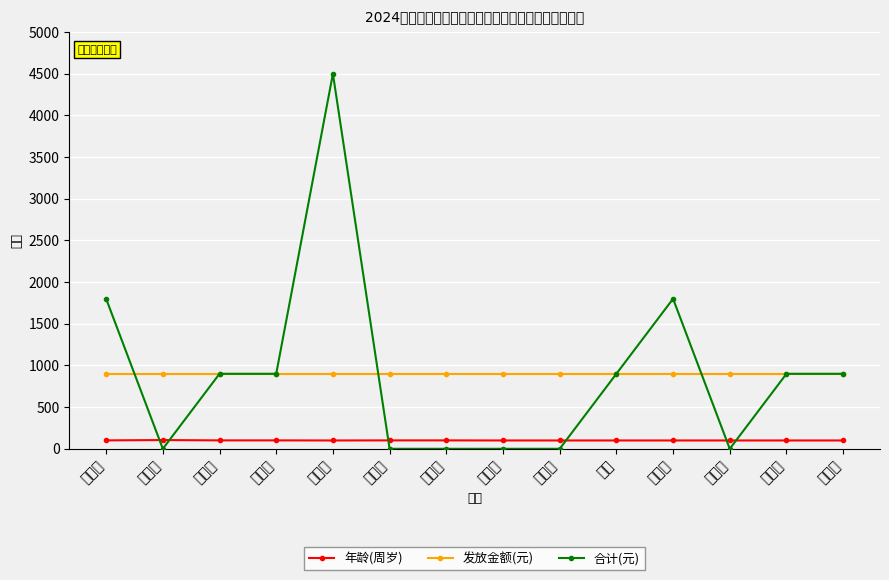

True or false: 年龄(周岁) has a value of 101 at 黄土兴.

True